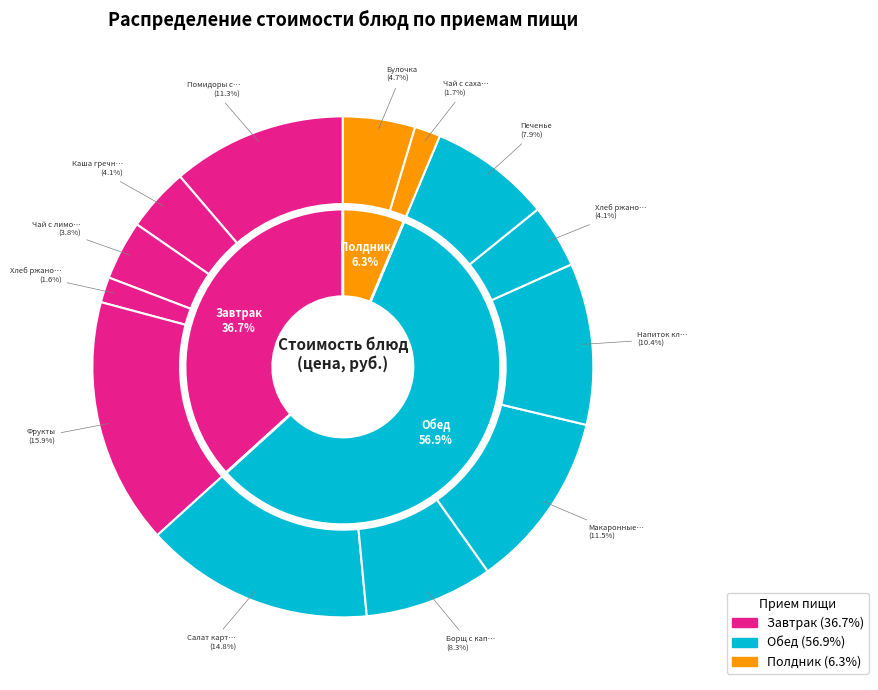

Rank the categories by value from highest to lowest.

Фрукты, Салат картофельный, Макаронные изделия, Помидоры свежие, Напиток клюквенный, Борщ с капустой, Печенье, Булочка, Каша гречневая вязкая, Хлеб ржаной (обед), Чай с лимоном, Чай с сахаром, Хлеб ржаной (завтрак)